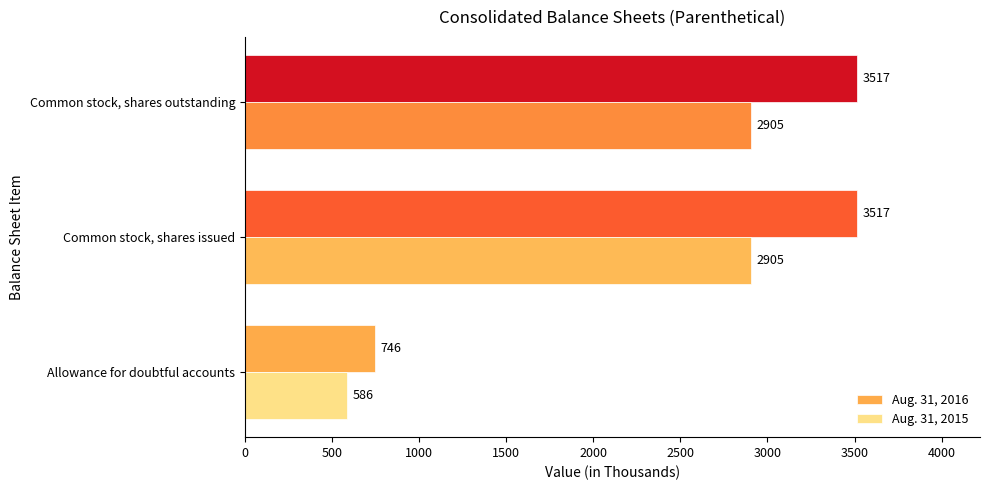

At how many categories does at least one series exceed 3168?

2